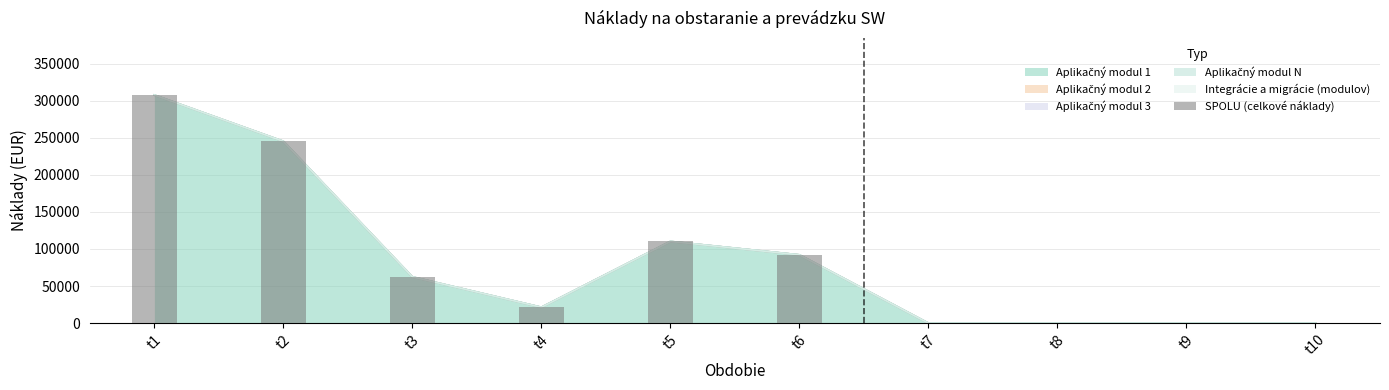

Is it true that the value at t10 is 0?

True